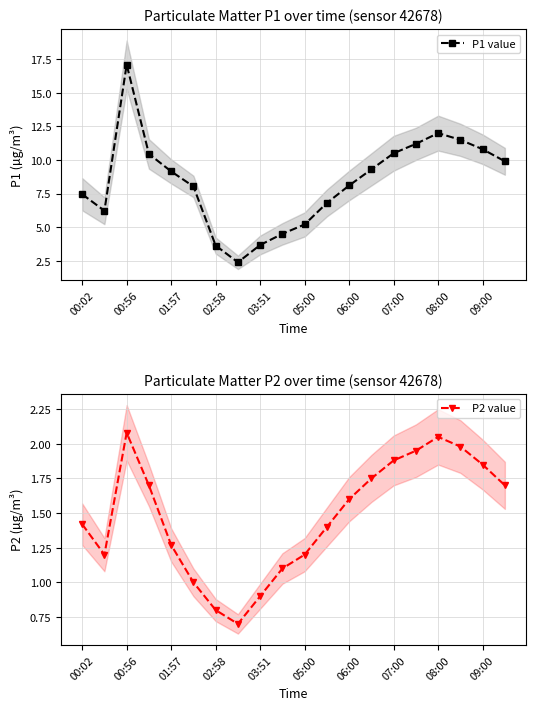

What is the difference between the highest and lowest values at 11?

5.4